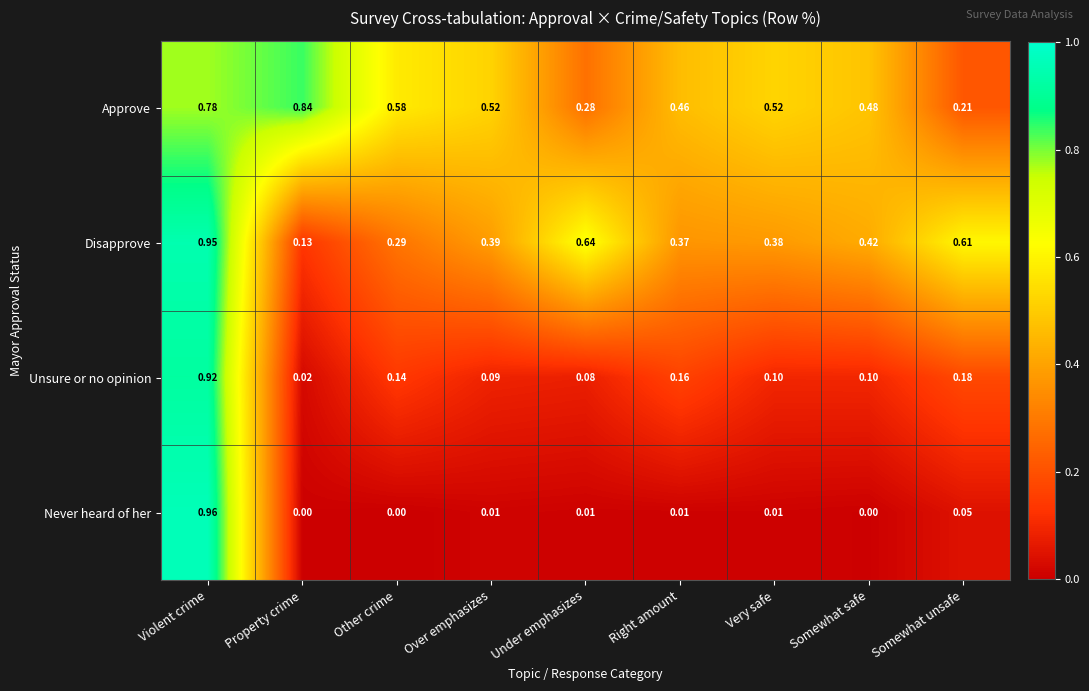

Which category has the highest value in the Never heard of her series?

Violent crime